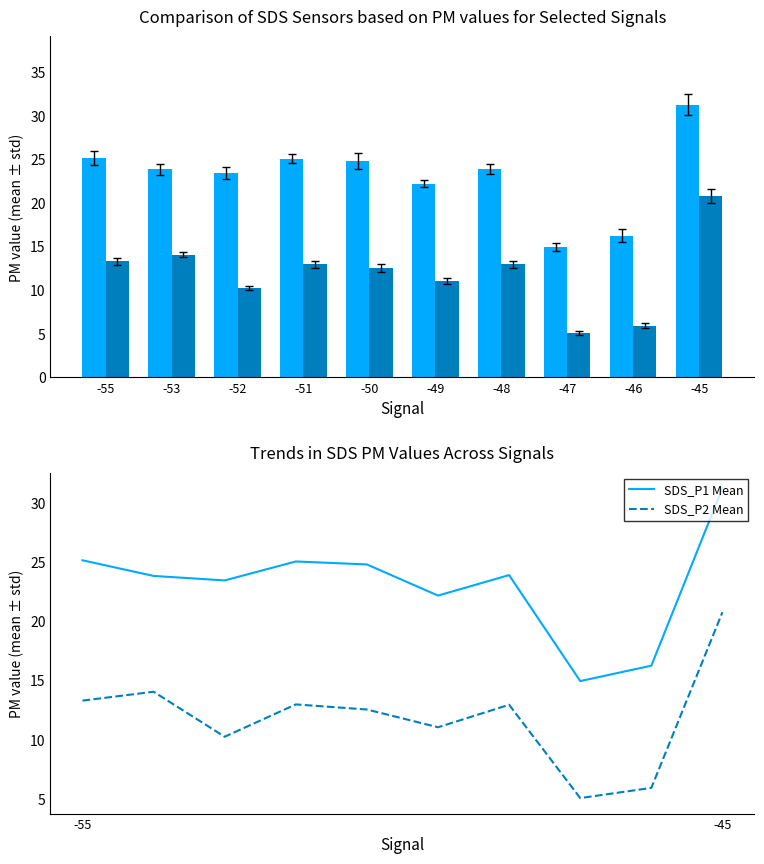

The value of SDS_P2 Mean at -45 is 32.9. True or false?

False